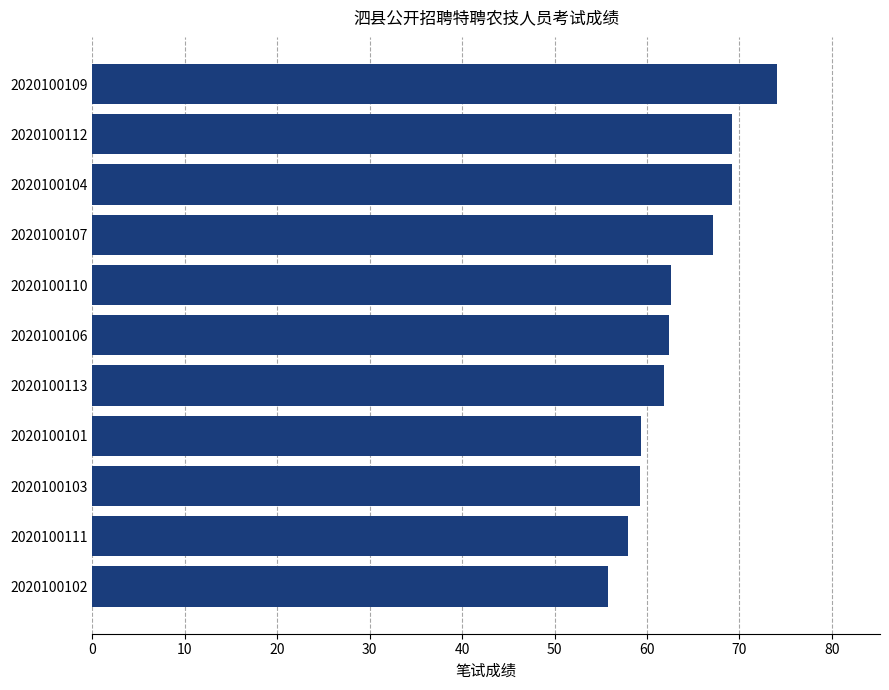

What is the change in value from 2020100107 to 2020100109?

+7.0